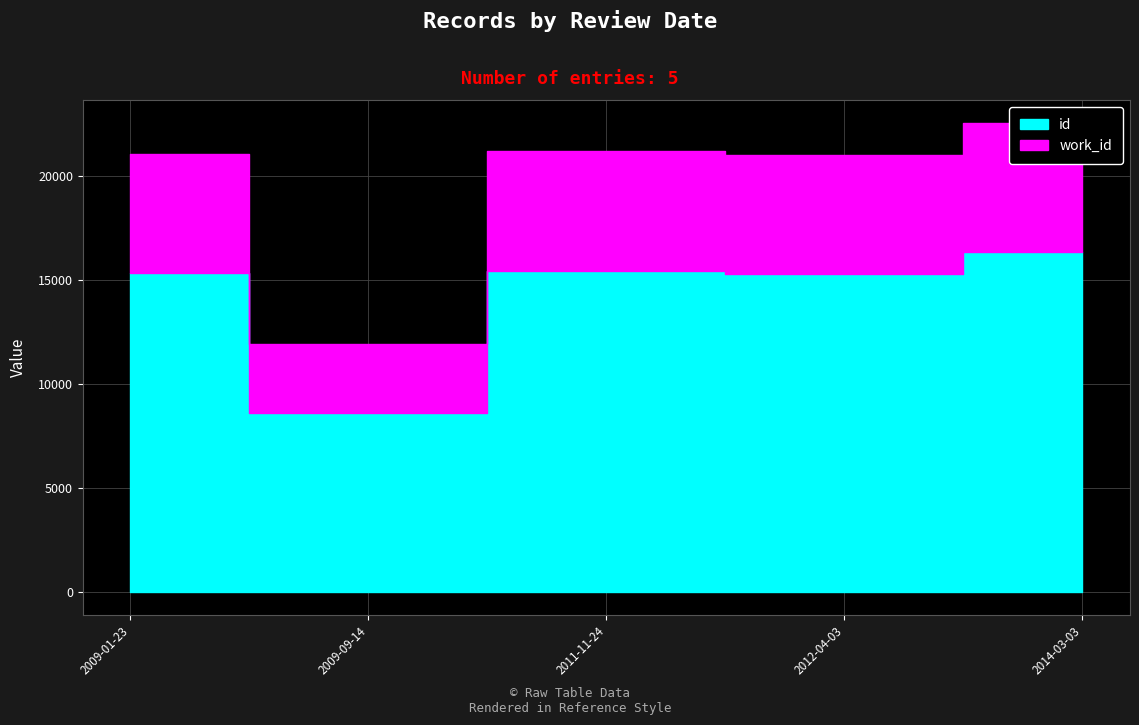

What is the total value across all series at 2009-01-23?

21084